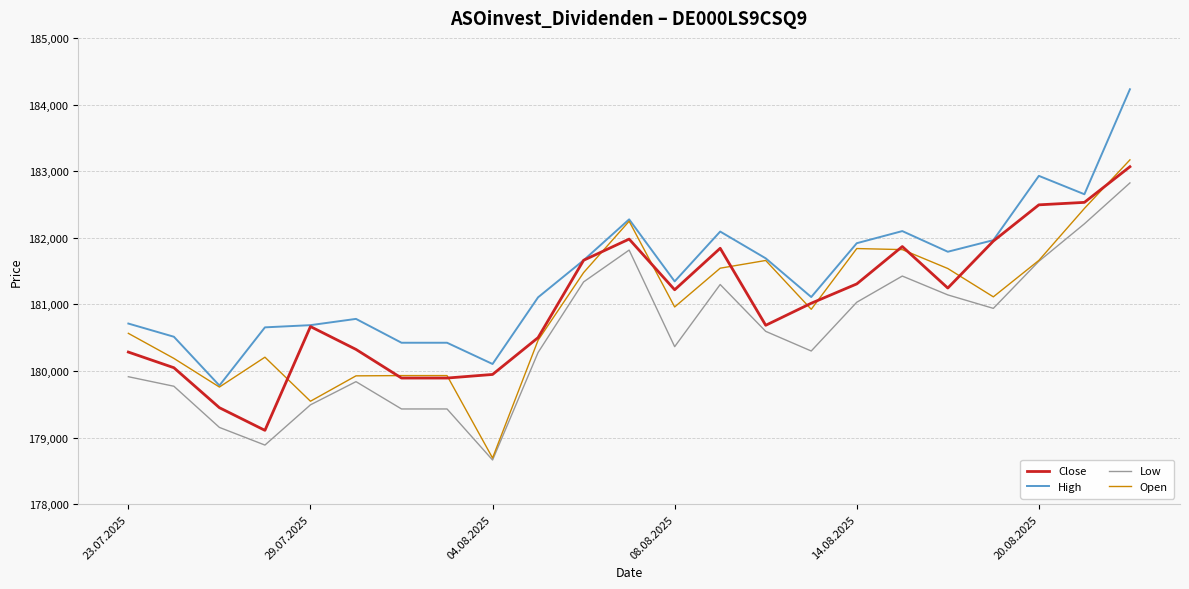

How many lines are shown in the chart?

4